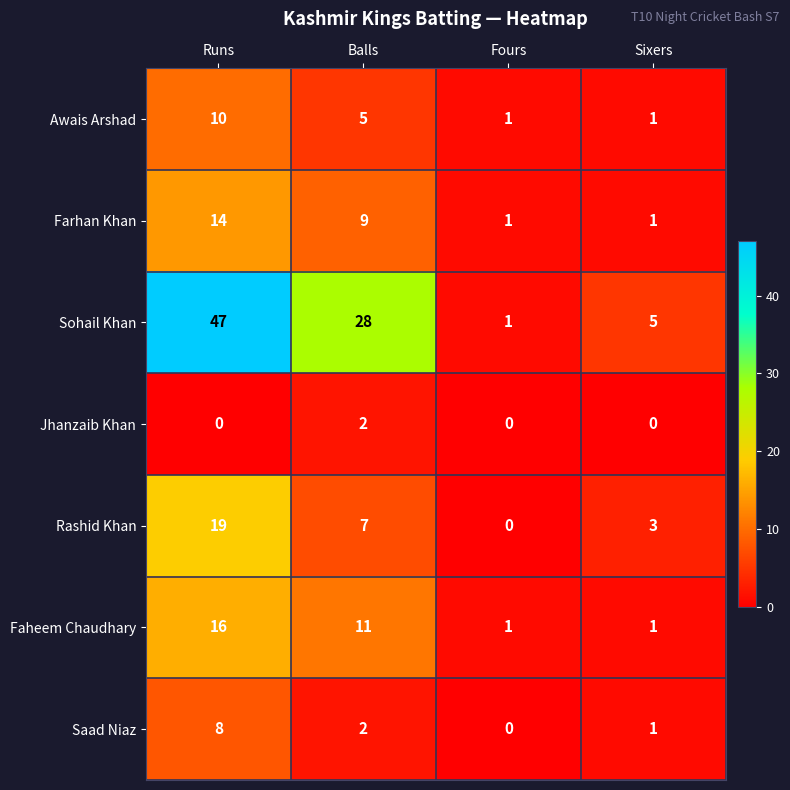

The Farhan Khan series shows 1 at Sixers. True or false?

True